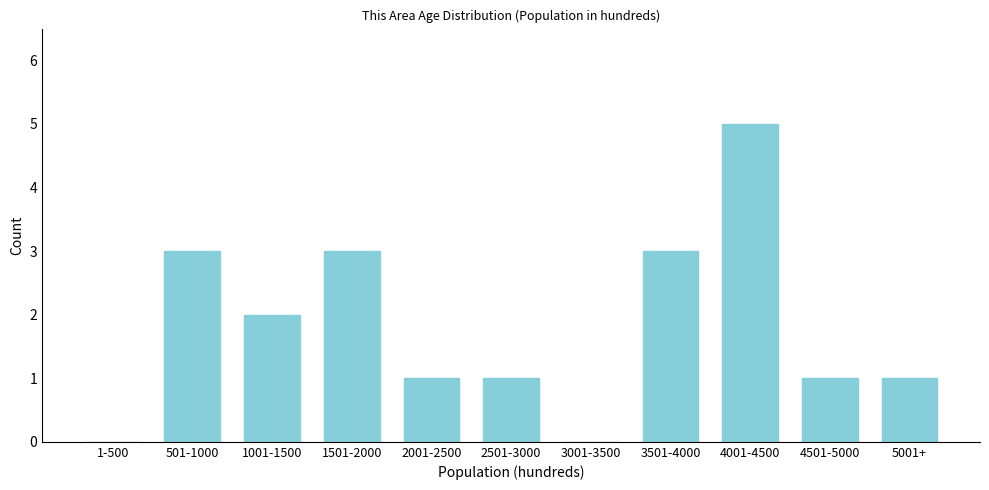

What is the maximum value shown in the chart?

5